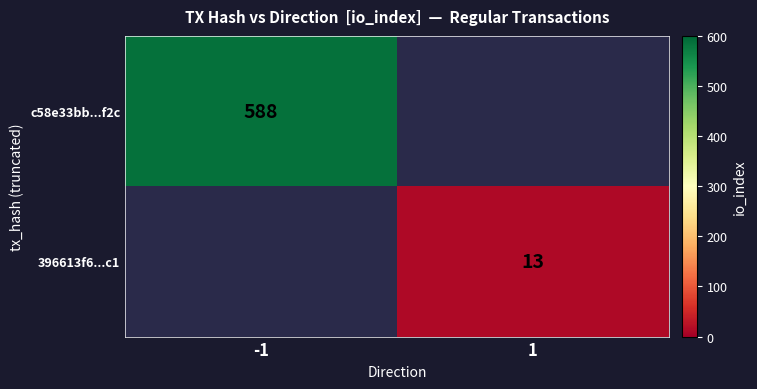

Between 1 and -1, which is larger?

-1